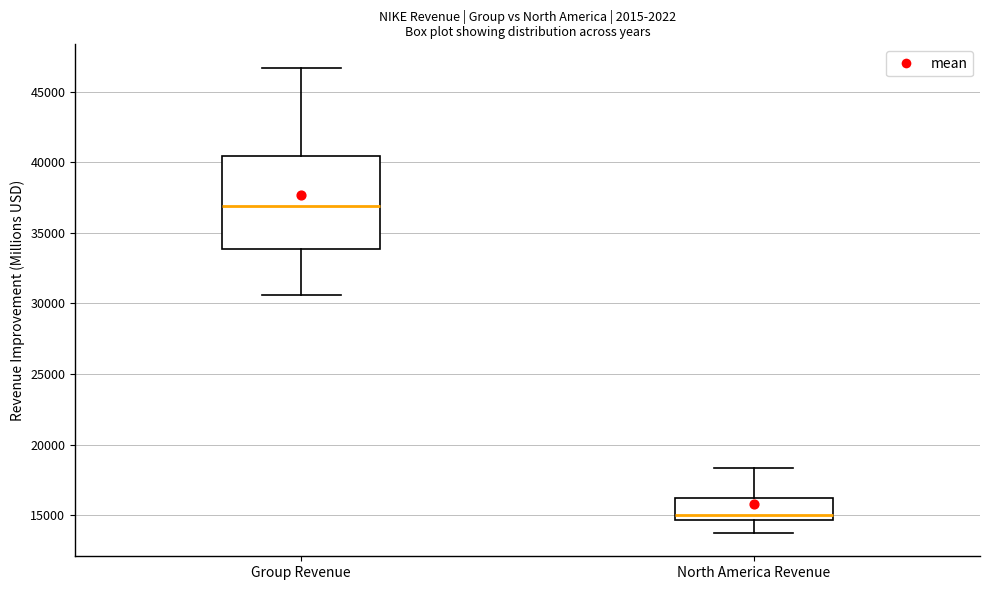

Reading left to right, transcribe this box plot: for each box, give where its median line is, the range the box spans, and where its two whiskers end, as read against the y-axis. The values are not printed on the chart, so give them approximately, as read against the axis.

Group Revenue: median 37000, box 34000 to 40500, whiskers 30500 to 46500
North America Revenue: median 15000, box 14500 to 16000, whiskers 13500 to 18500